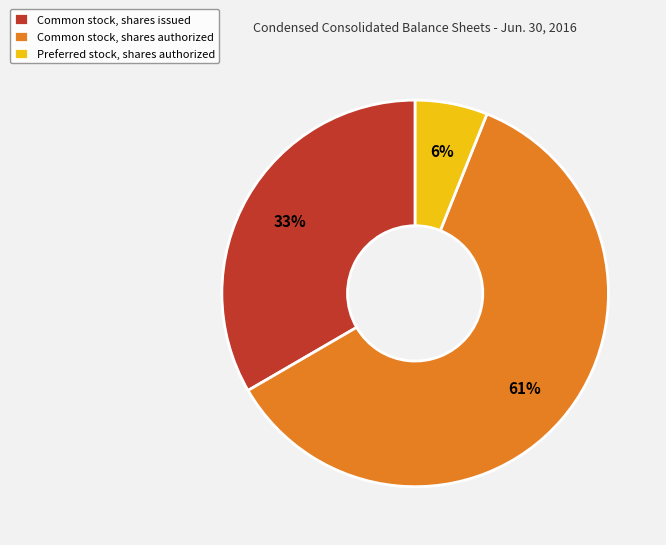

Which category accounts for the majority?

Common stock, shares authorized